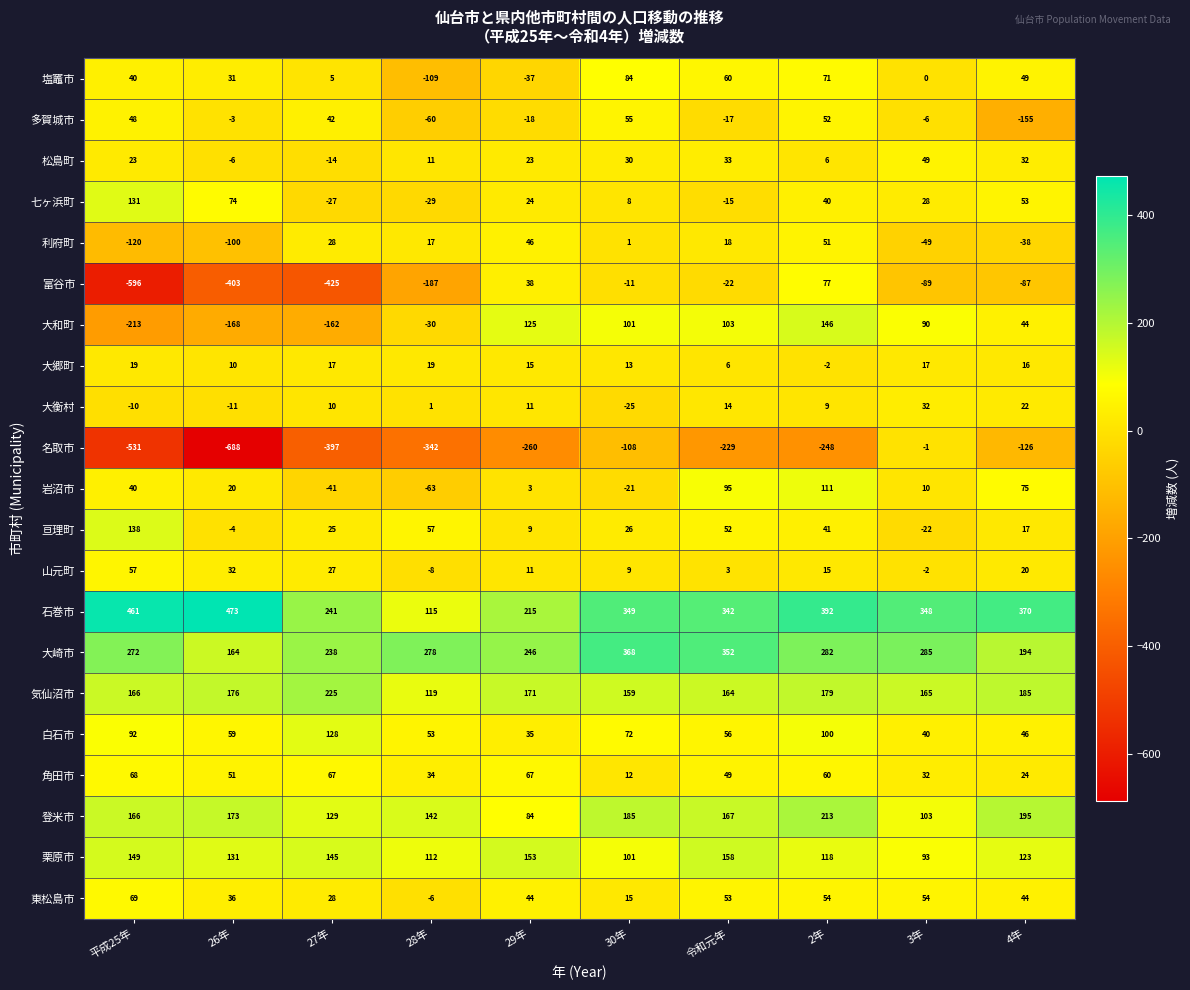

What is the difference between the second highest and second lowest values in the 多賀城市 series?

112